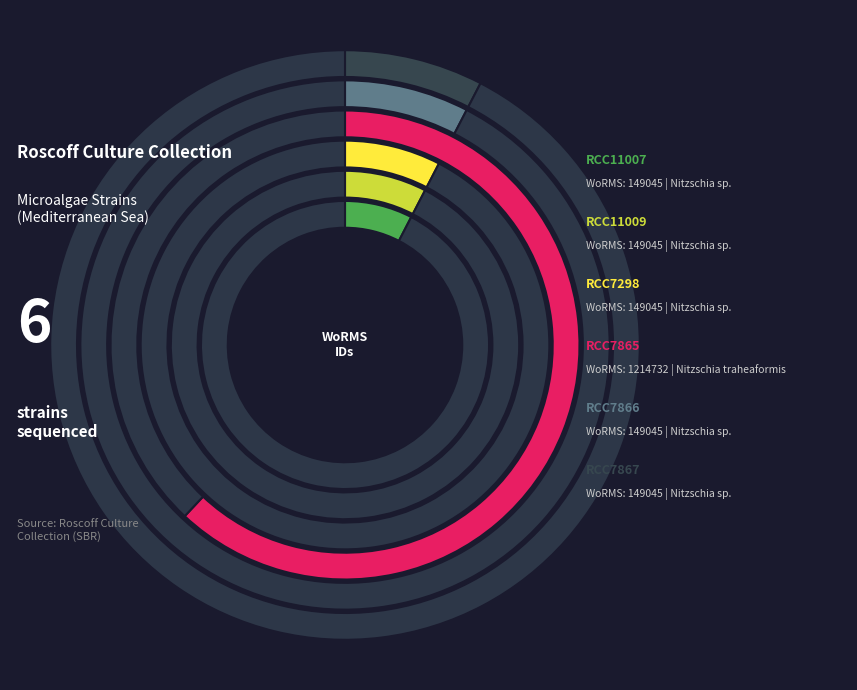

Count the number of slices in the pie.

6